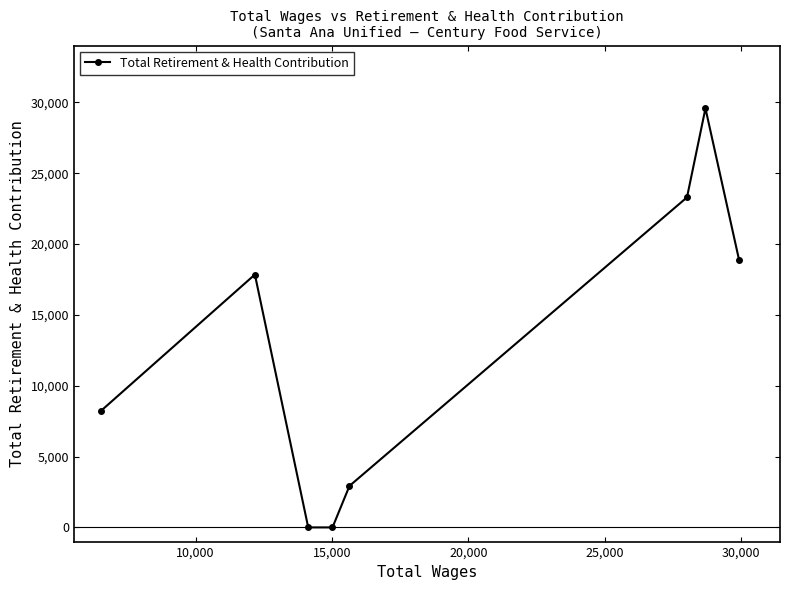

What is the difference between the second highest and second lowest values?

23302